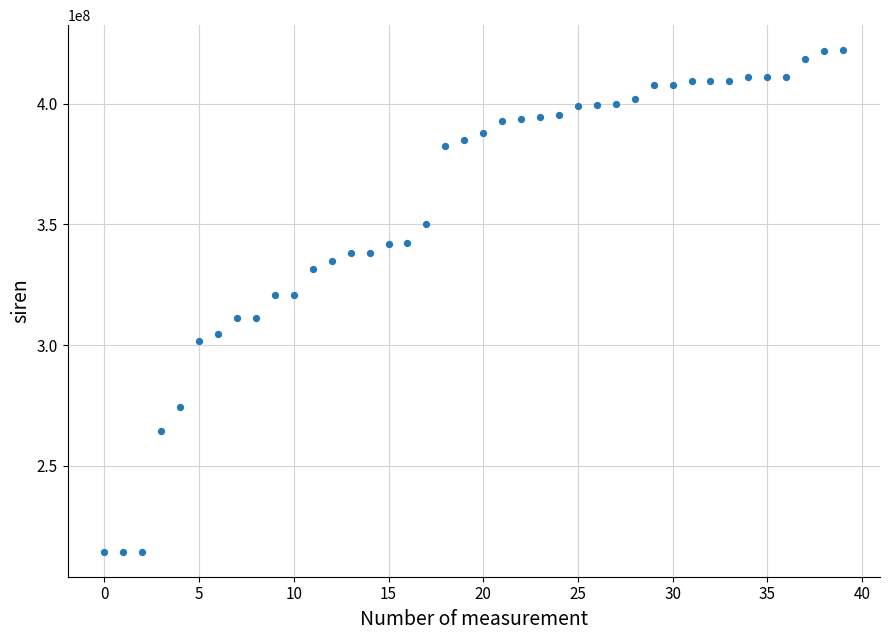

What is the range of Y values (max minus min)?

207970258